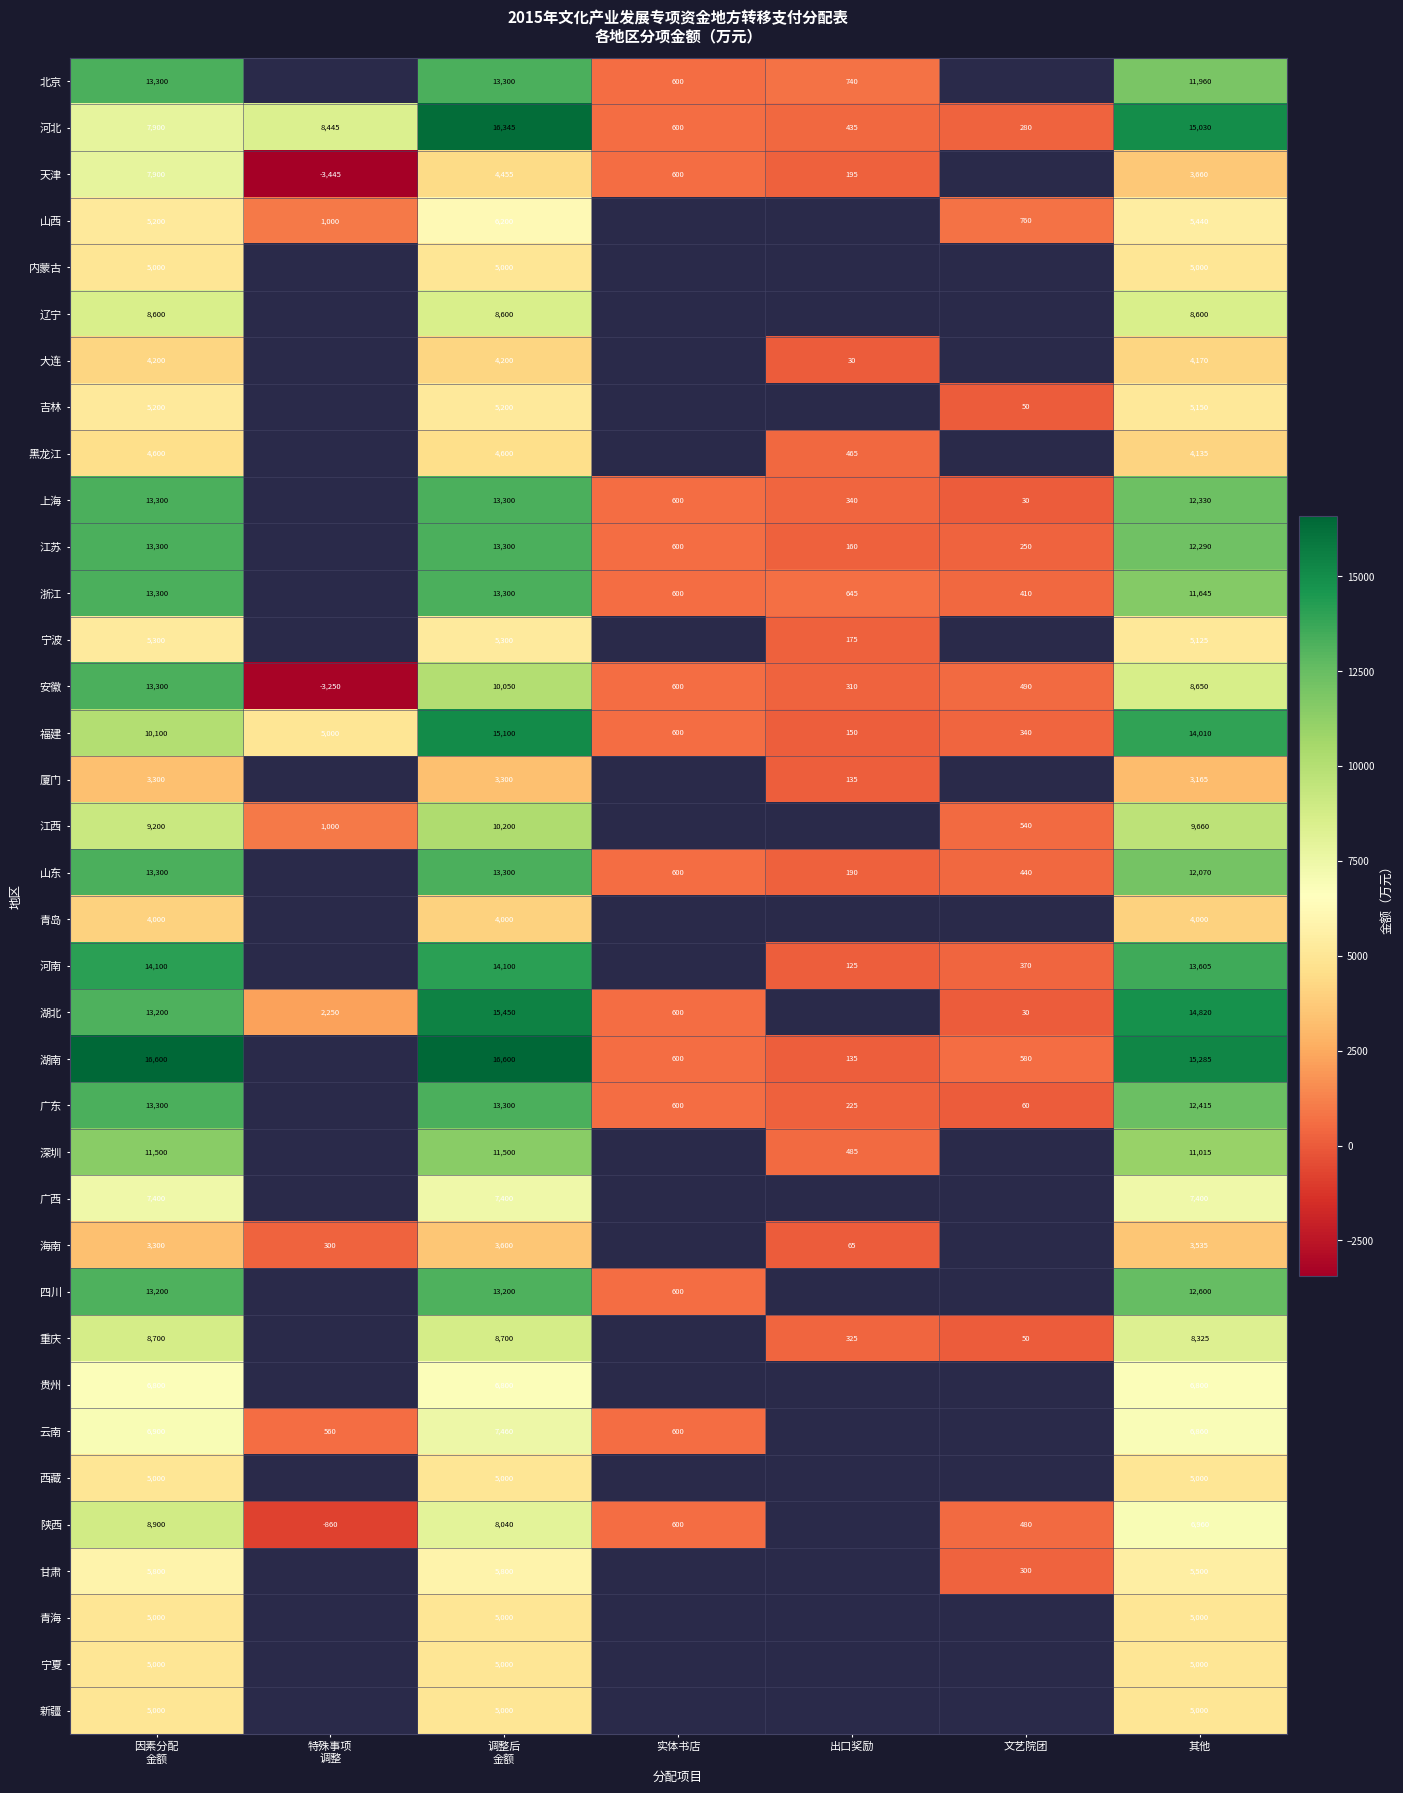

At how many categories does at least one series exceed 2250?

4